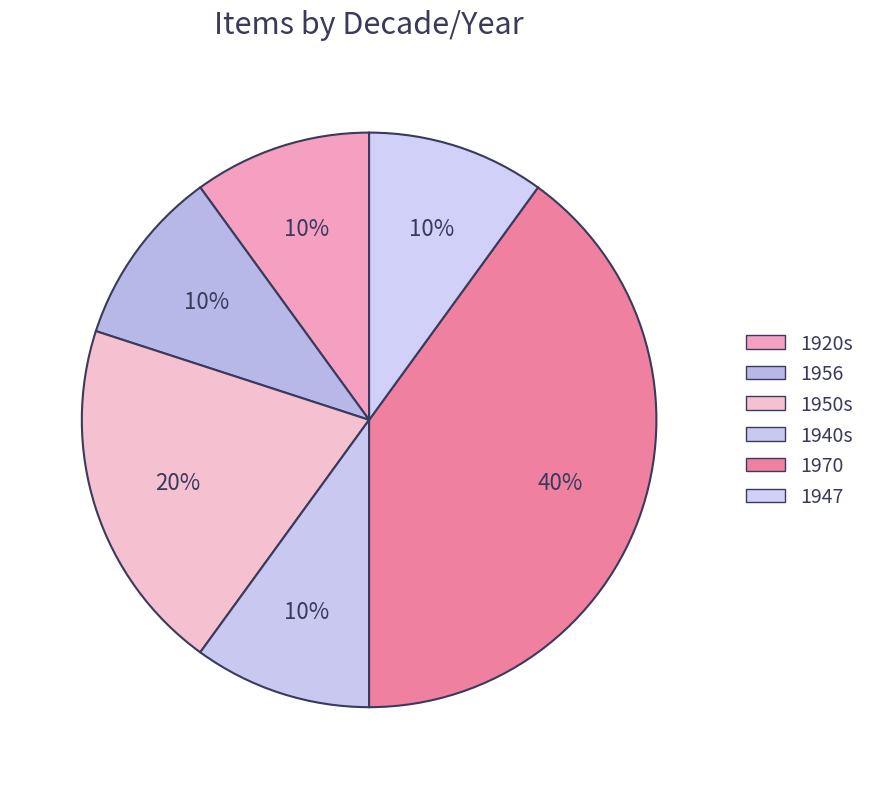

Is 1920s the majority of the pie?

No